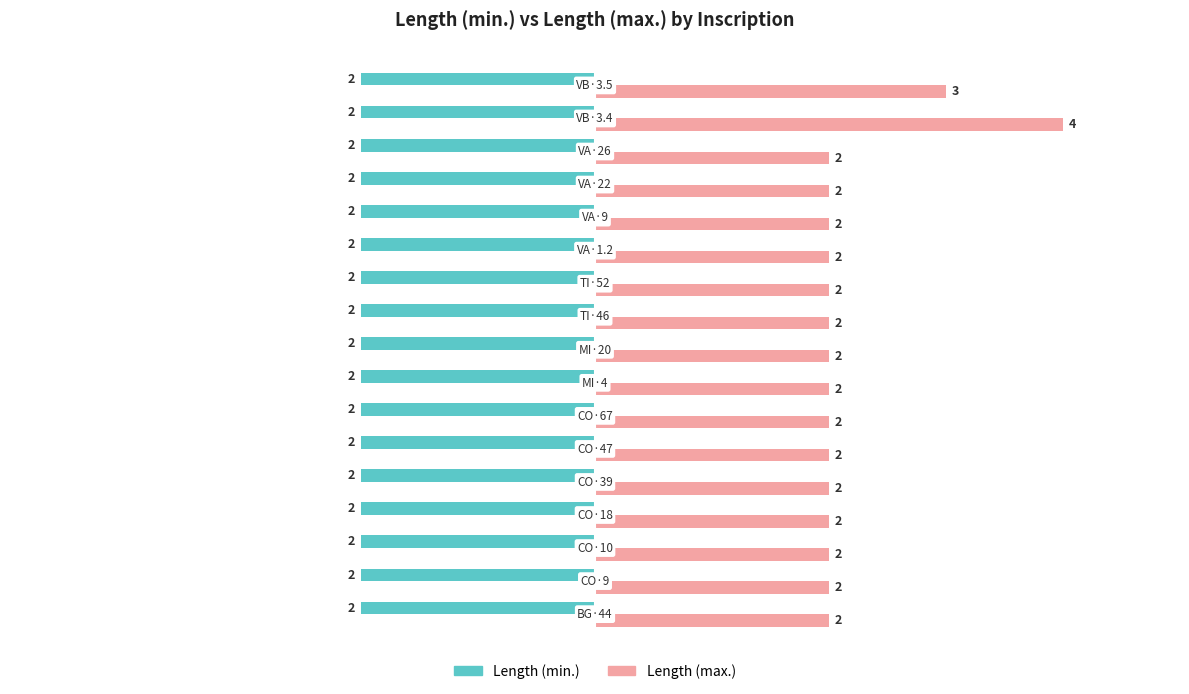

At how many categories does at least one series exceed -1?

17